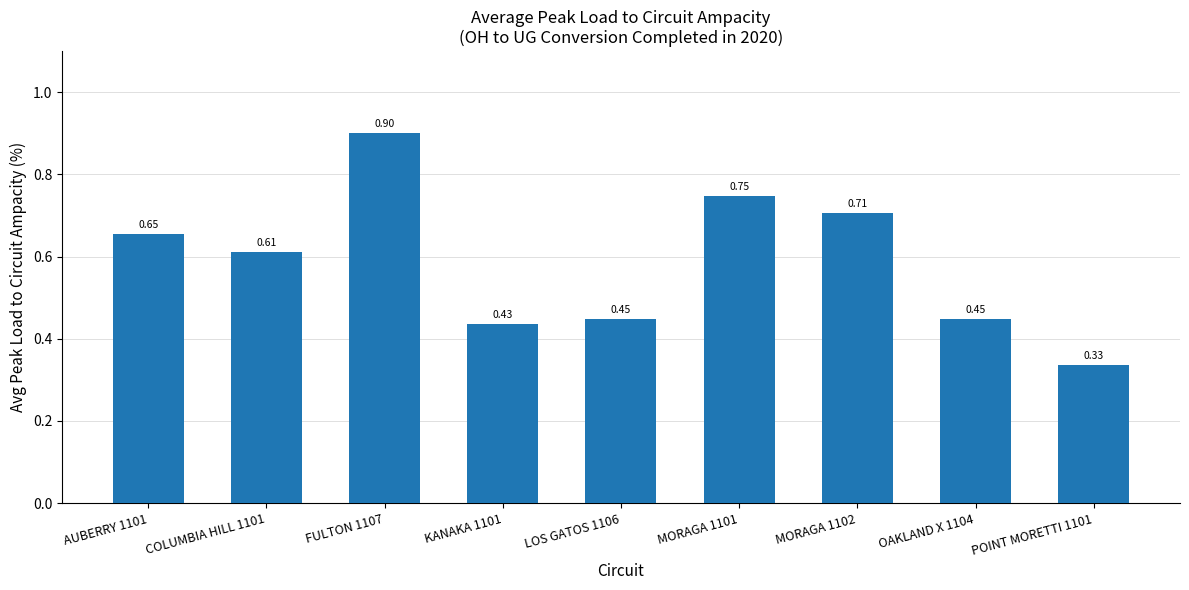

Between MORAGA 1102 and COLUMBIA HILL 1101, which is larger?

MORAGA 1102